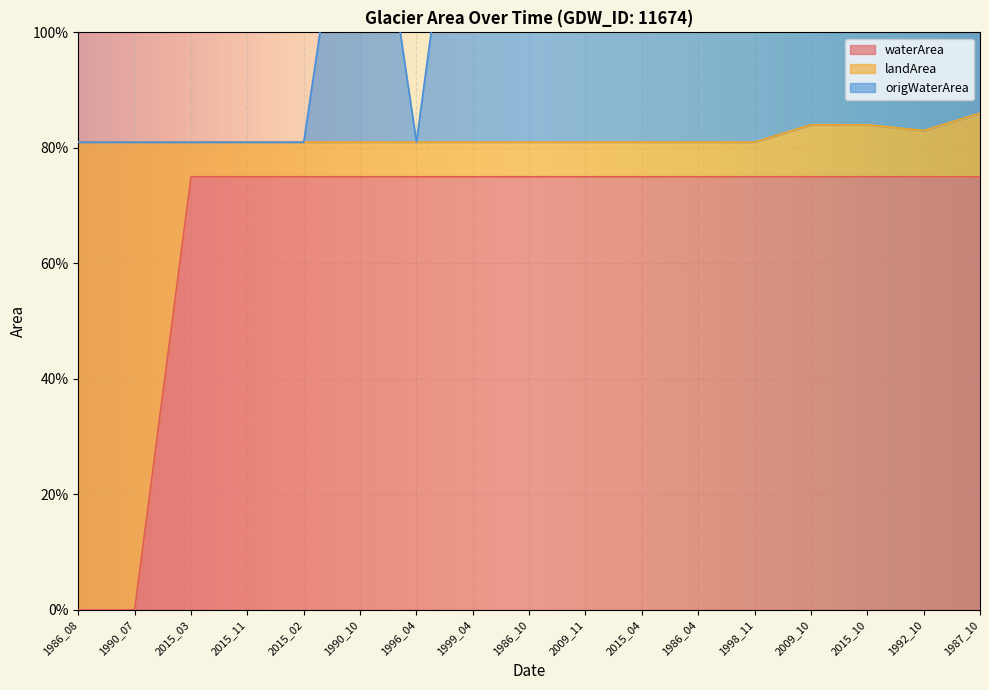

What is the difference between the maximum and minimum values in the waterArea series?

0.8